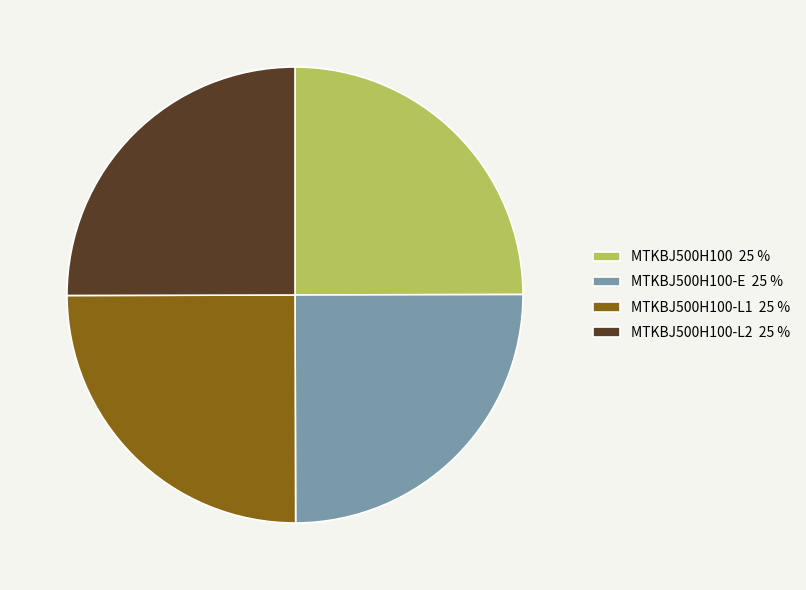

What is the ratio of the value at MTKBJ500H100 25 % to the value at MTKBJ500H100-L1 25 %?

1.0